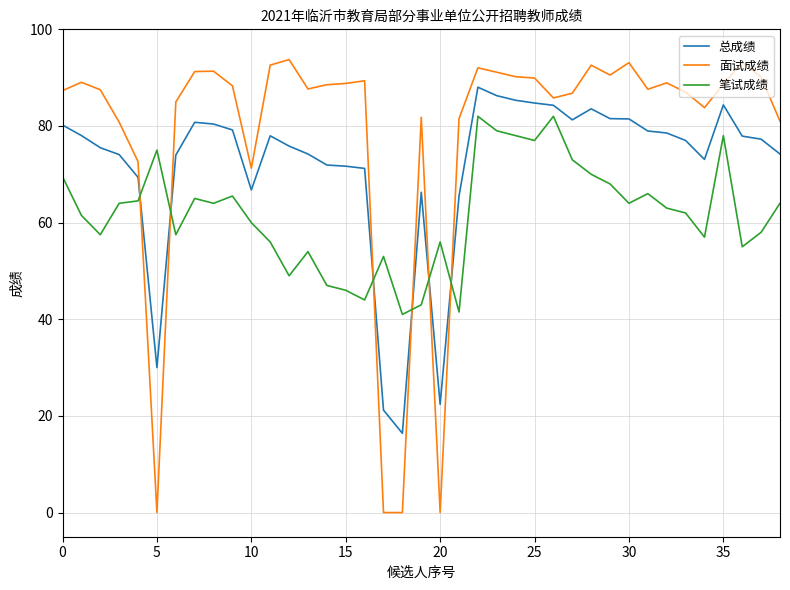

What is the difference between the maximum and minimum values in the 笔试成绩 series?

41.0